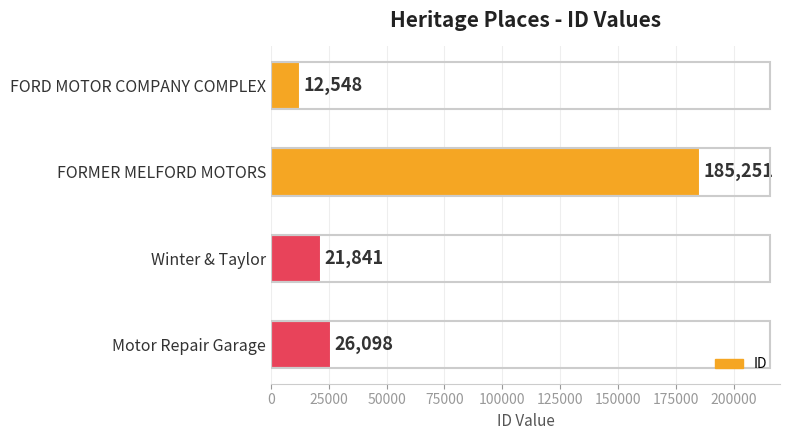

What is the sum of all values?

245738